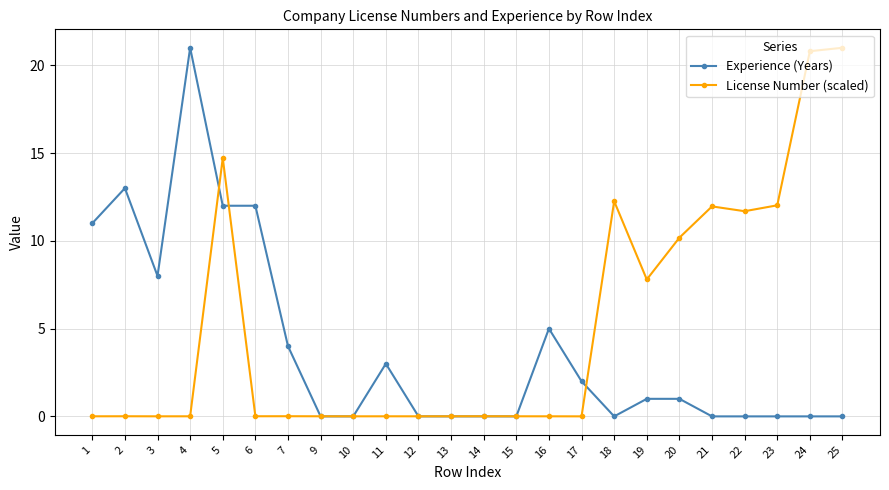

What is the spread (max minus min) of values at 24?

20.8